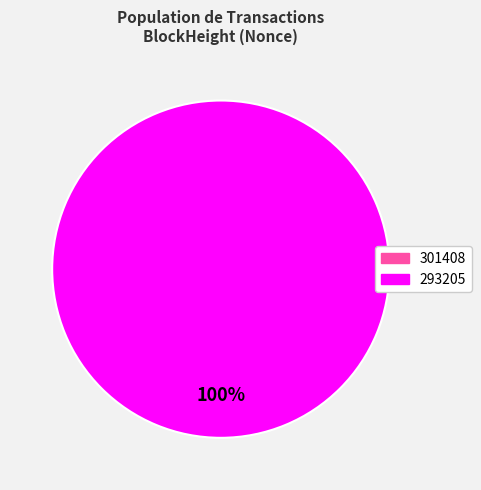

How many slices are in this pie chart?

2